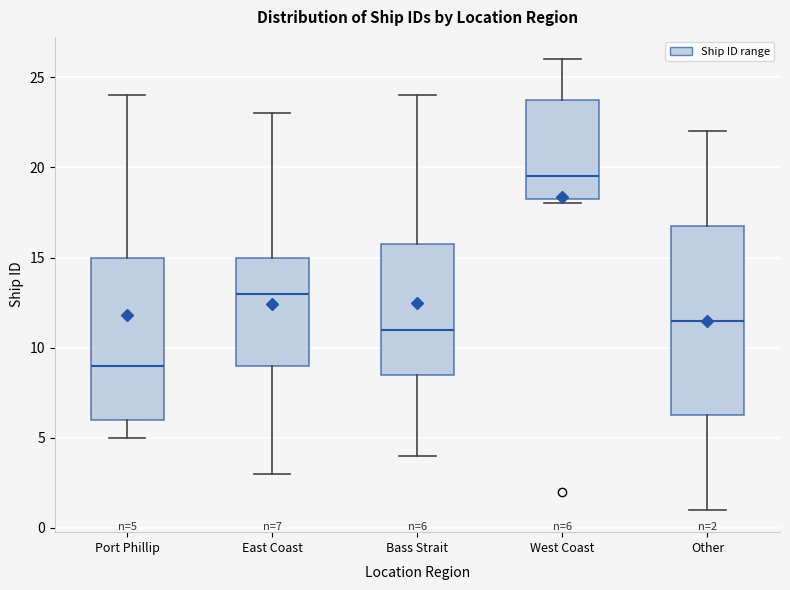

Which box is the tallest, from its lower edge to its upper edge?

Other